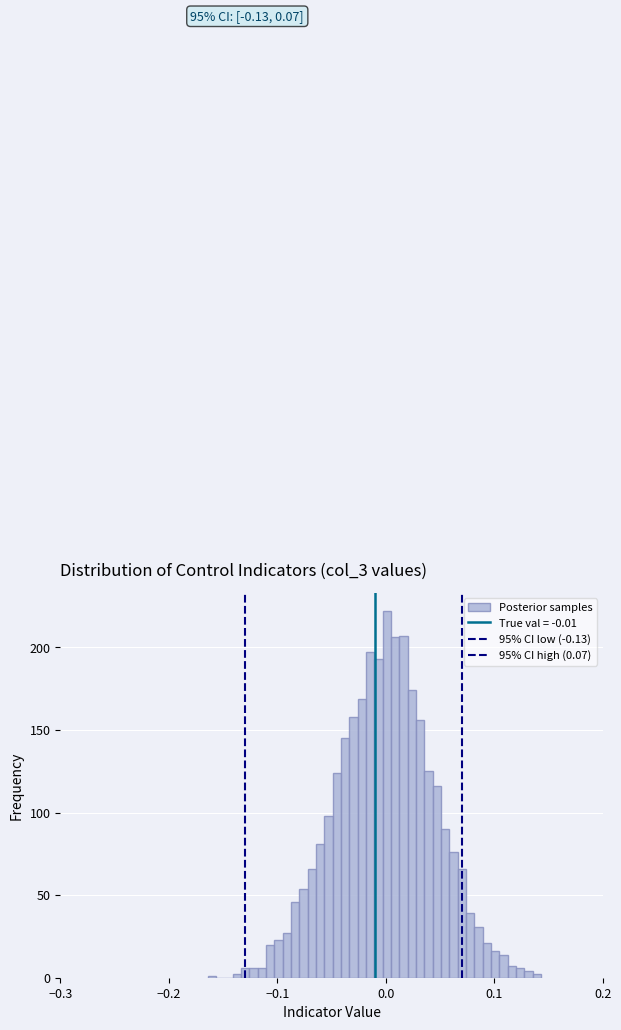

Read against the x-axis, roughly where is the centre of the tallest bar?

0.00